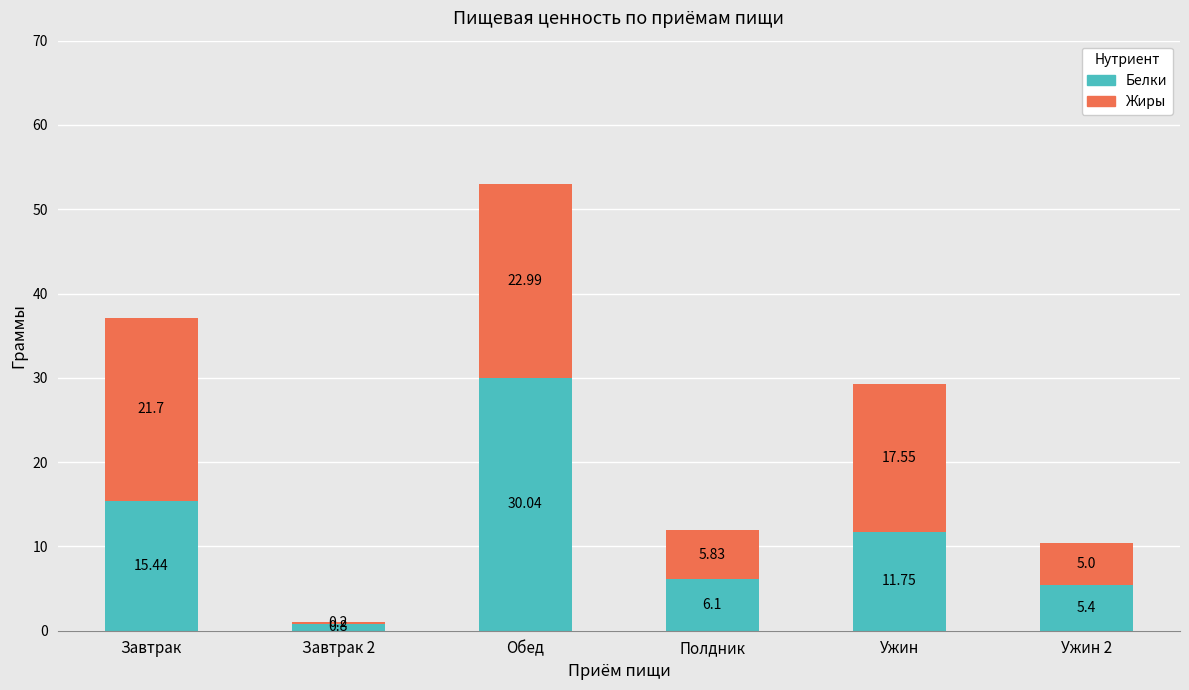

What are all the series names shown in the legend?

Белки, Жиры